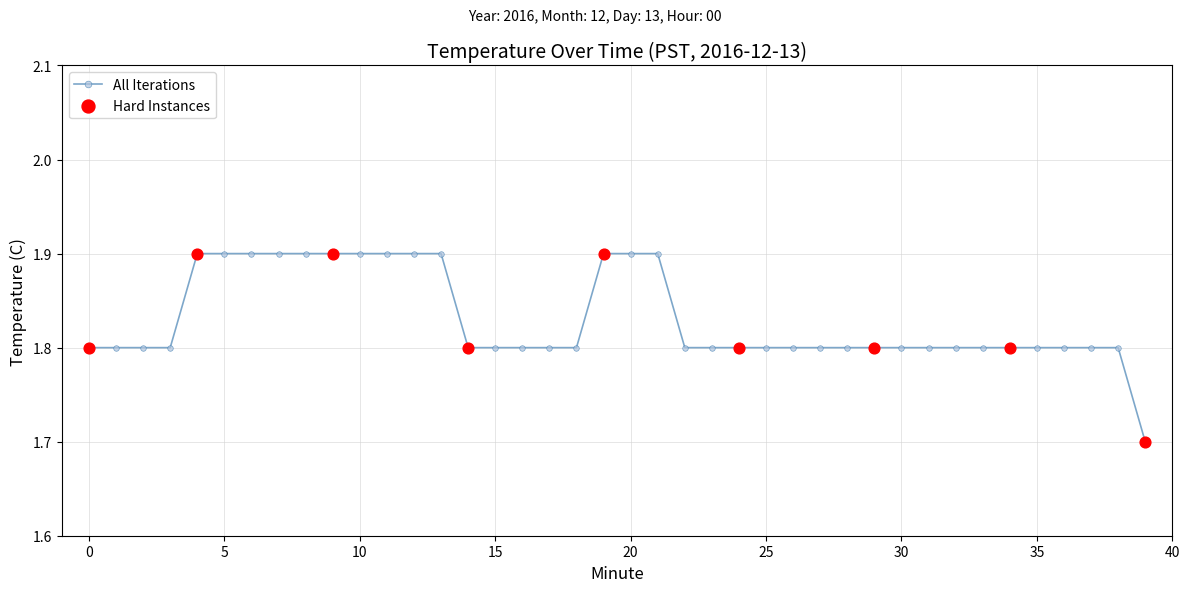

Count the values in the range 1 to 2.

40